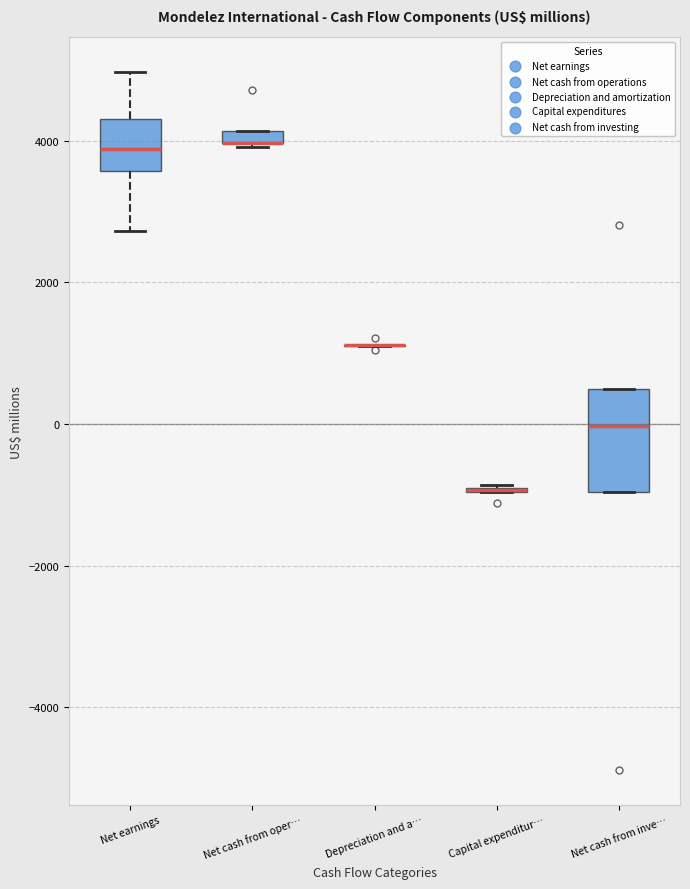

Which box is the tallest, from its lower edge to its upper edge?

Net cash from inve…